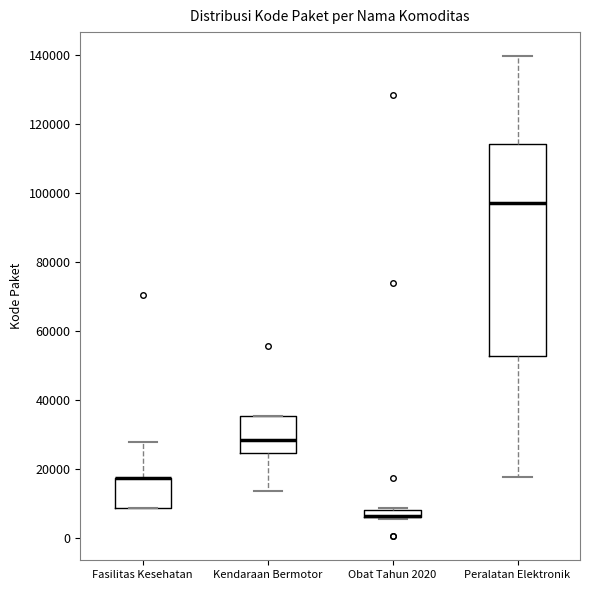

Comparing the boxes themselves (not the whiskers), which one is the tallest?

Peralatan Elektronik